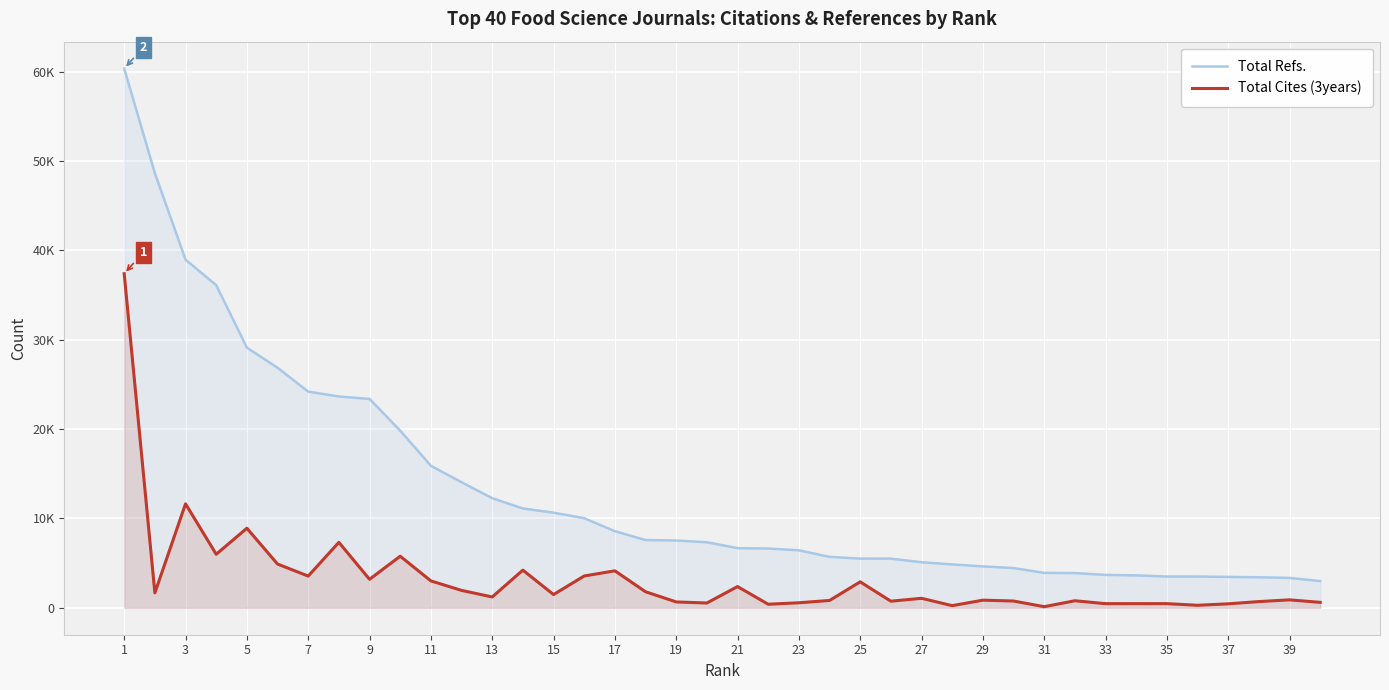

True or false: Total Cites (3years) and Total Refs. cross at least once.

False